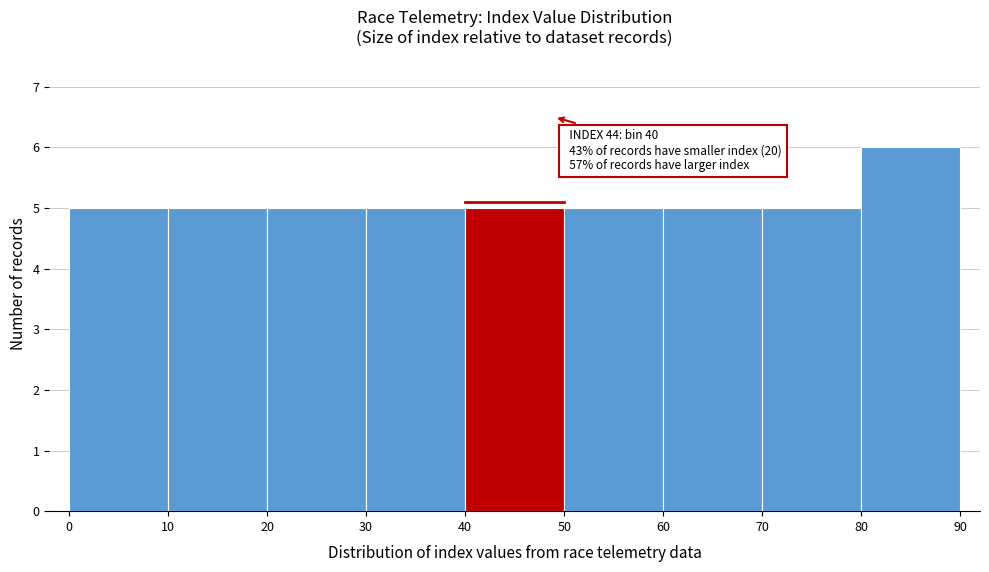

Over which range of the x-axis is the bar tallest?

80 to 90